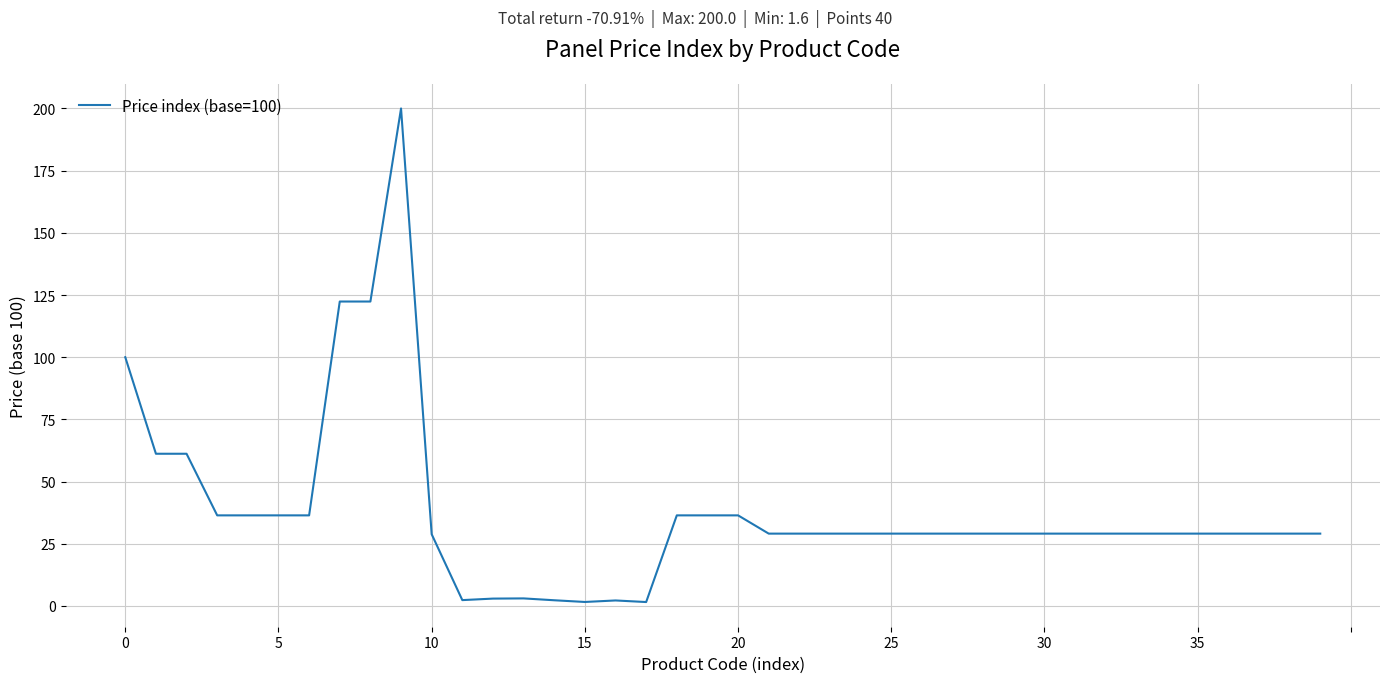

What is the maximum value shown in the chart?

200.0